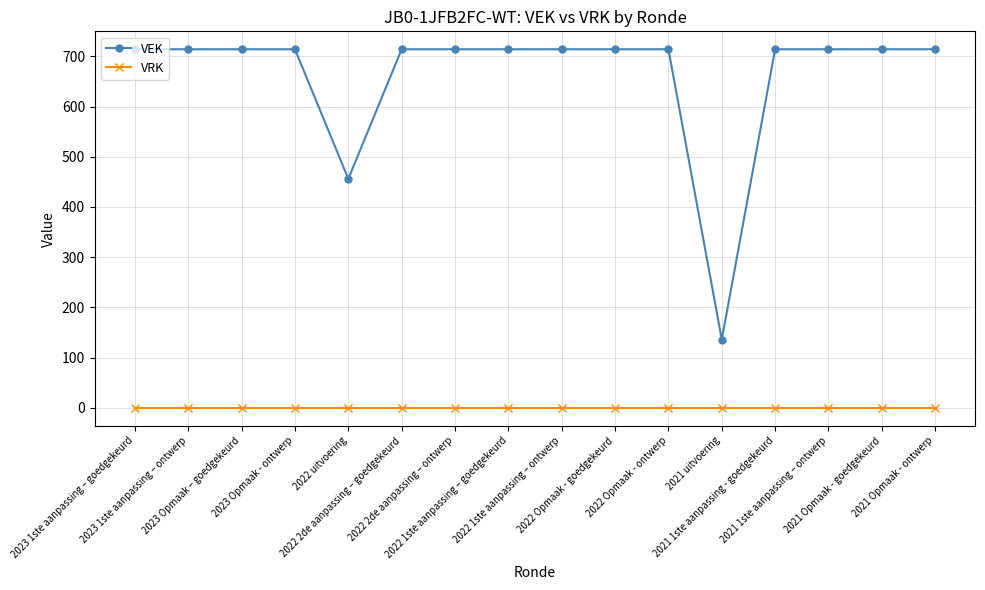

What are all the series names shown in the legend?

VEK, VRK